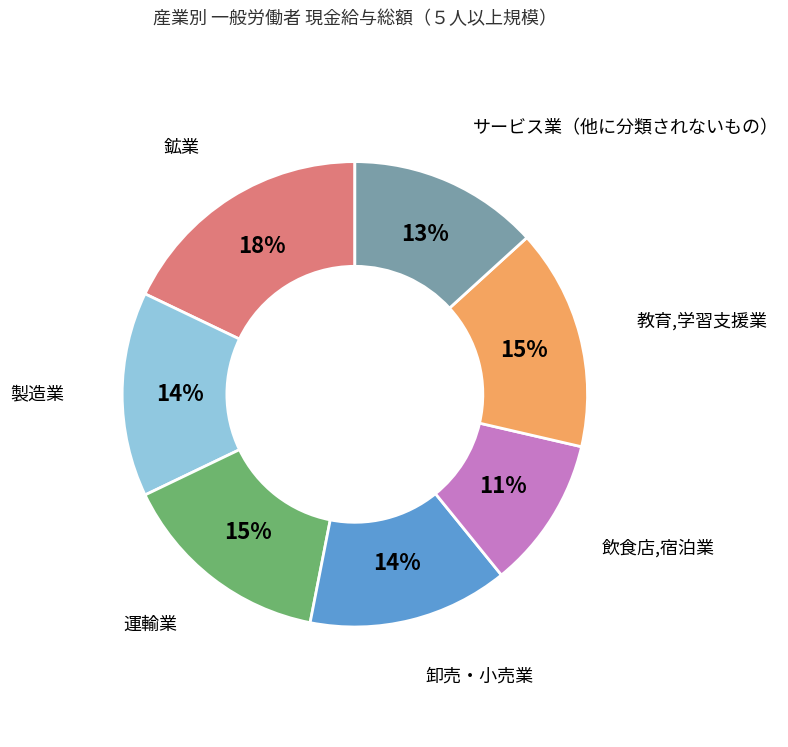

To the nearest percent, what is the difference between the largest and smallest slice percentages?

7%